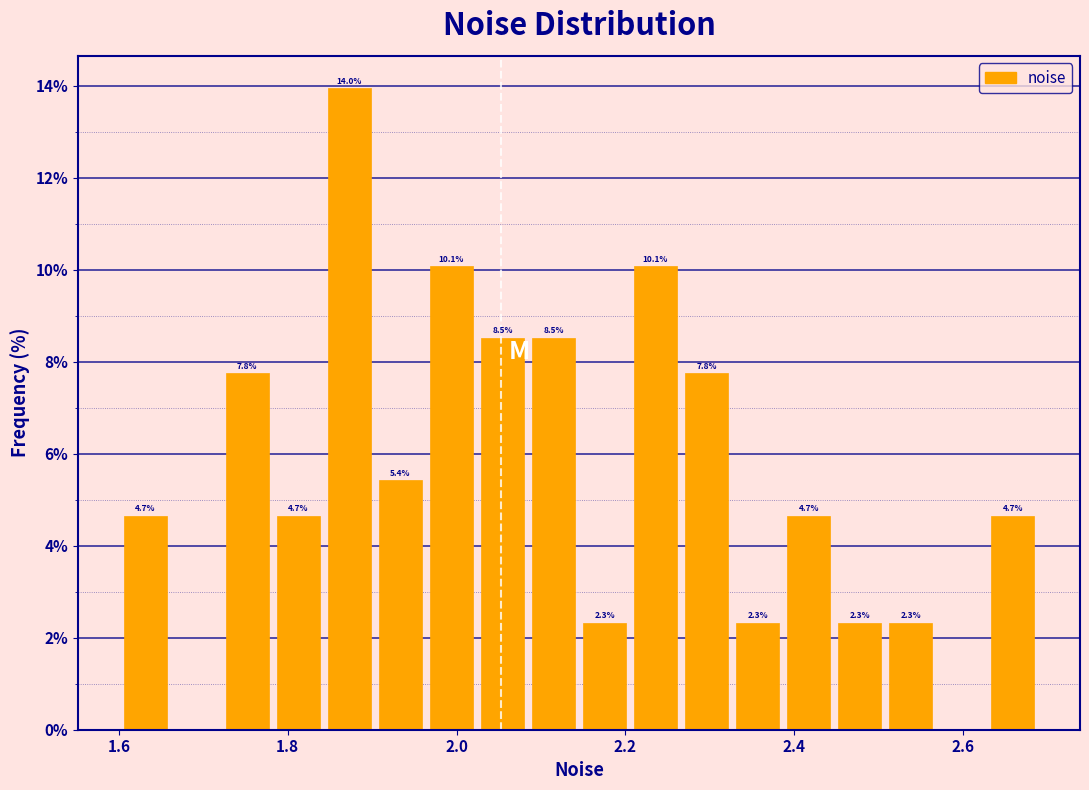

Around what value on the x-axis is the tallest bar? Give the approximate position of its centre, as read against the axis.

1.88